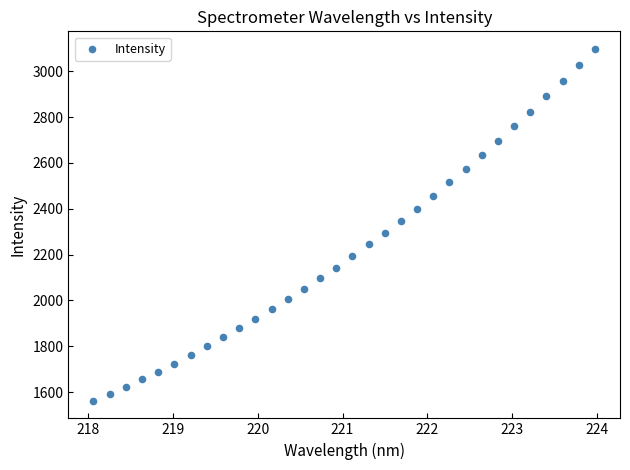

What is the range of X values (max minus min)?

5.9